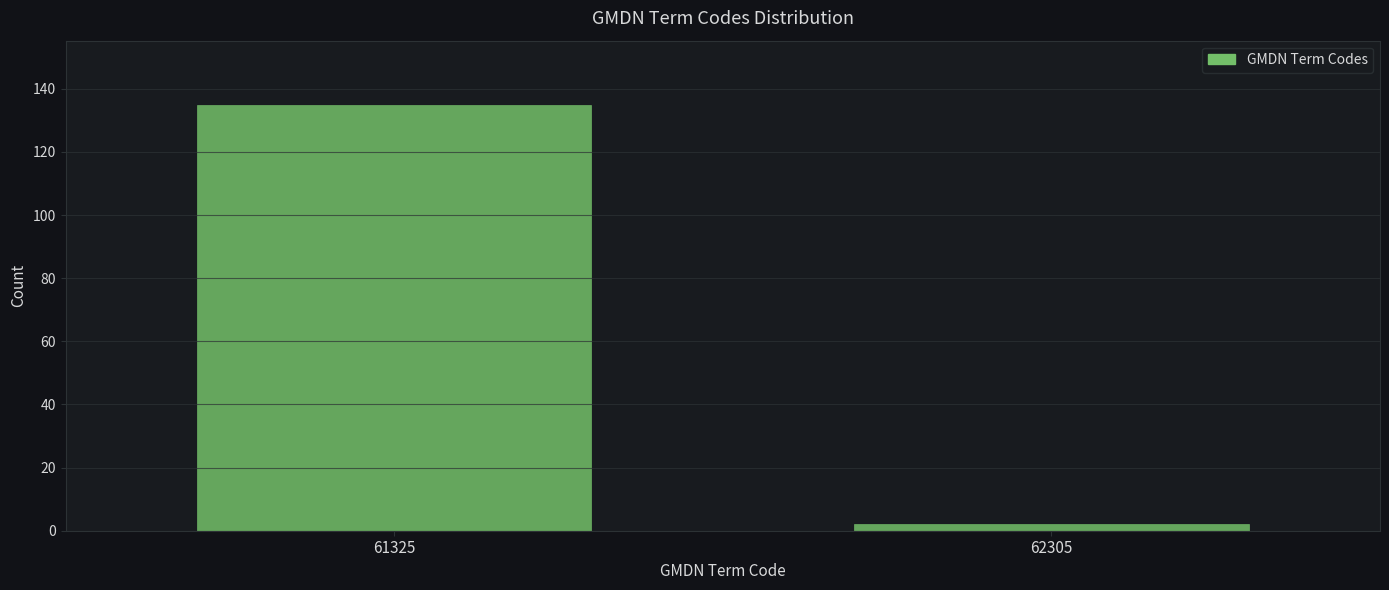

Reading left to right, extract all data points from this chart.

135	2